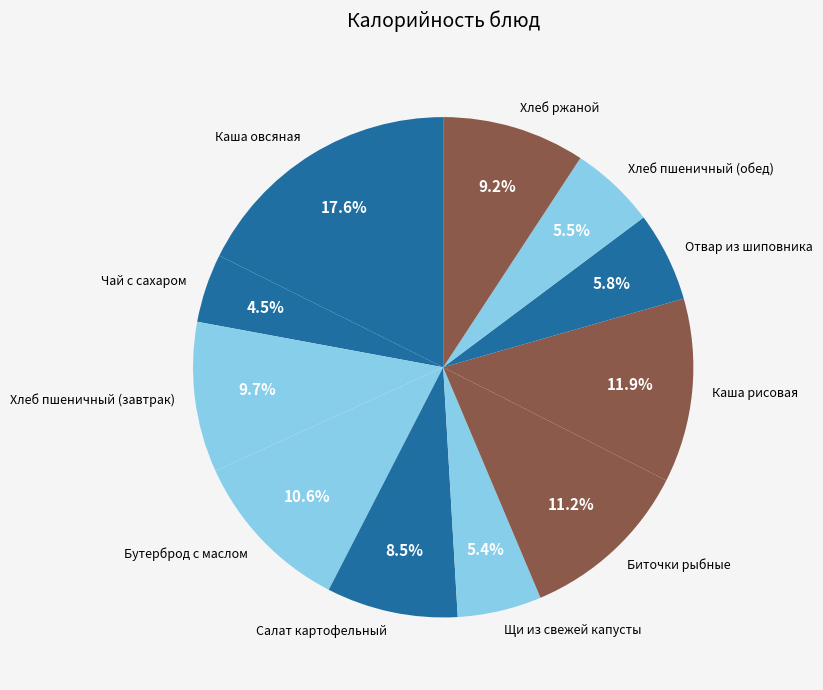

Is Биточки рыбные the majority of the pie?

No